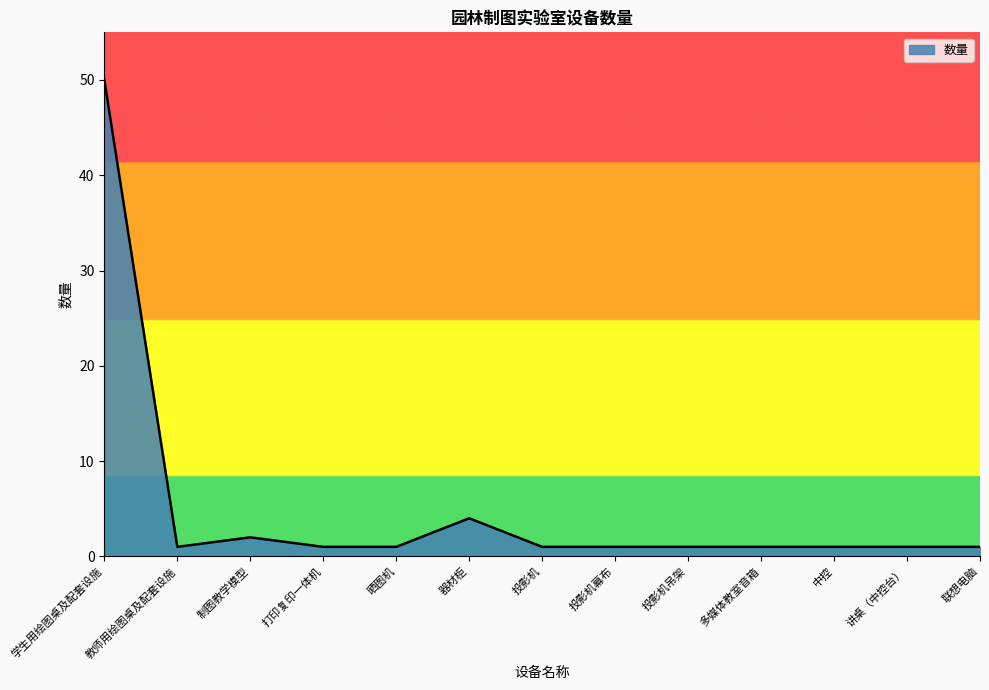

What is the greatest value displayed?

50